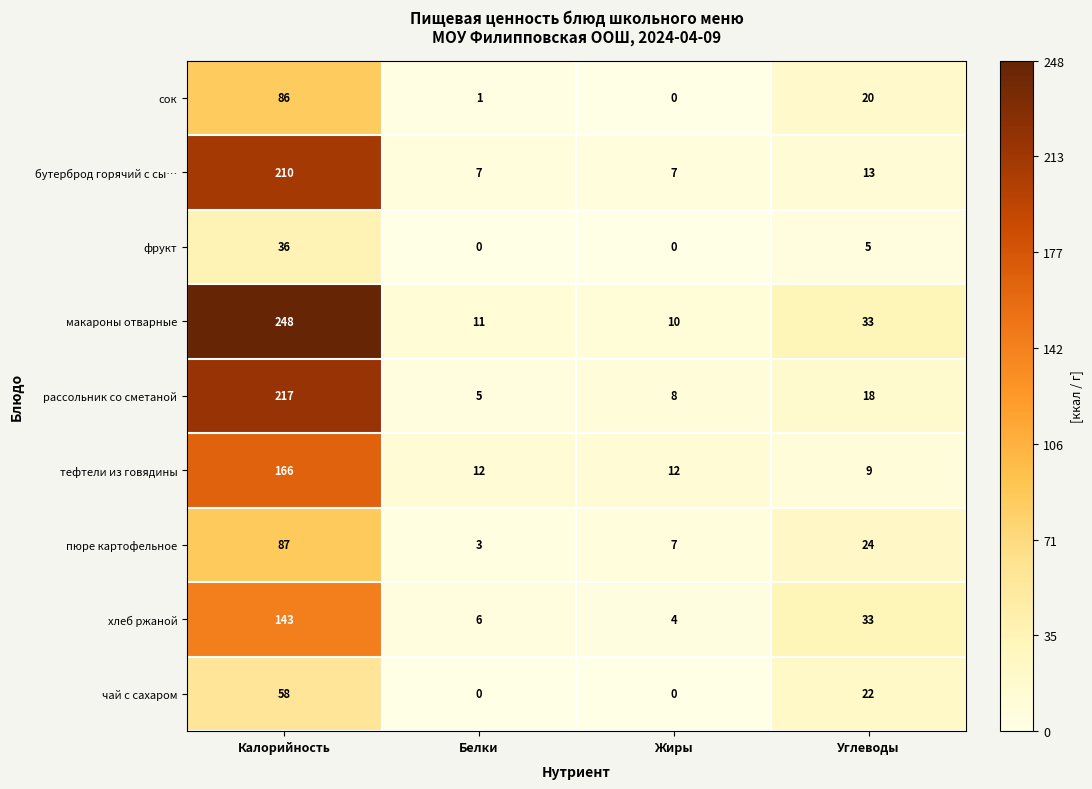

What is the sum of all хлеб ржаной values?

186